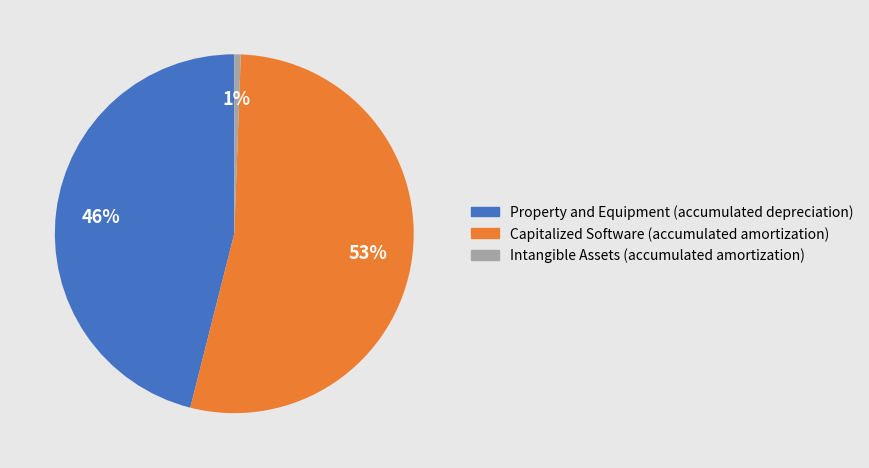

Which category accounts for the majority?

Capitalized Software (accumulated amortization)